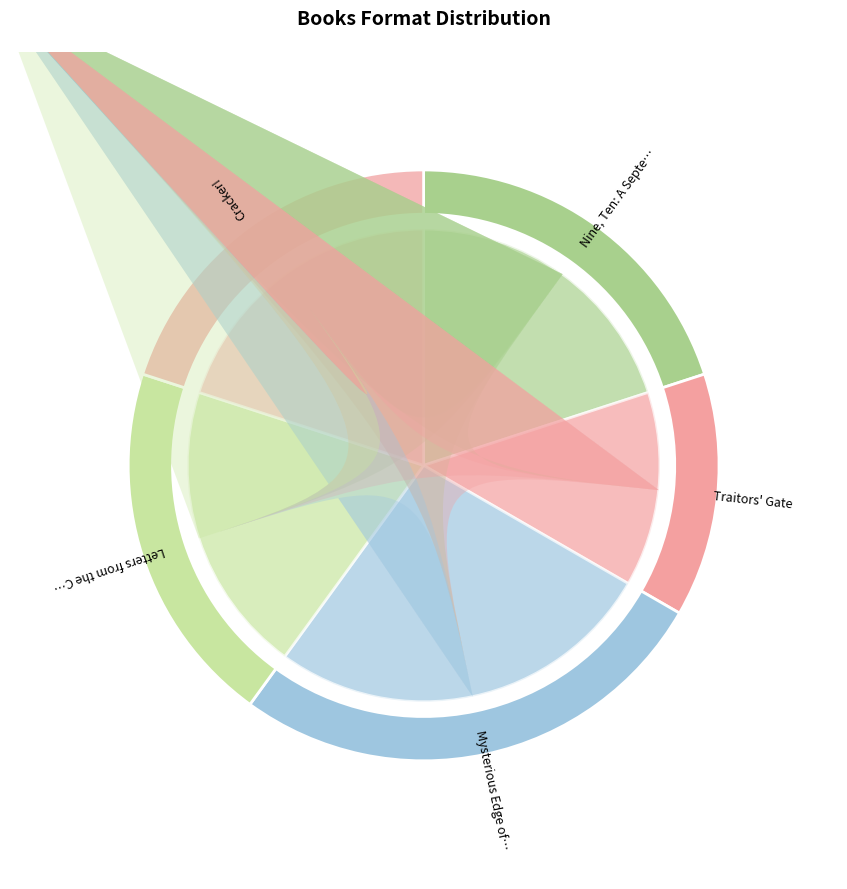

To the nearest percent, what is the average slice percentage?

20%